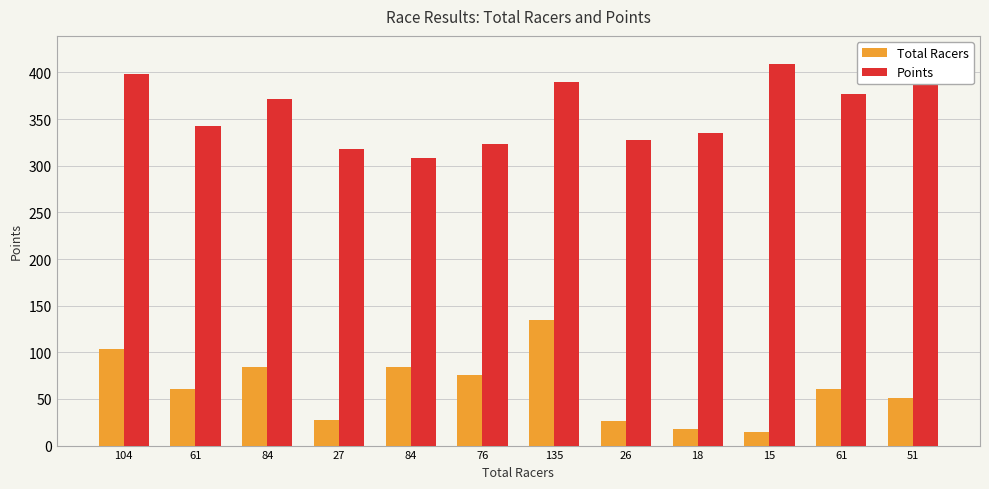

At 15, list the series in order from largest to smallest.

Points, Total Racers